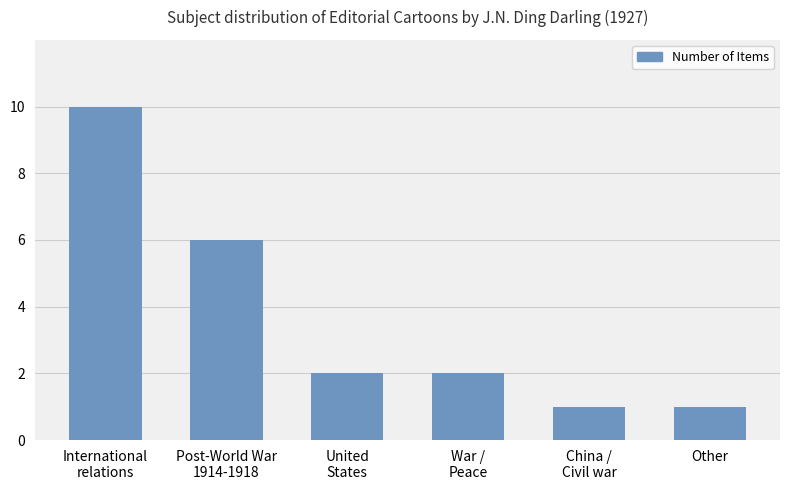

Reading left to right, extract all data points from this chart.

10	6	2	2	1	1